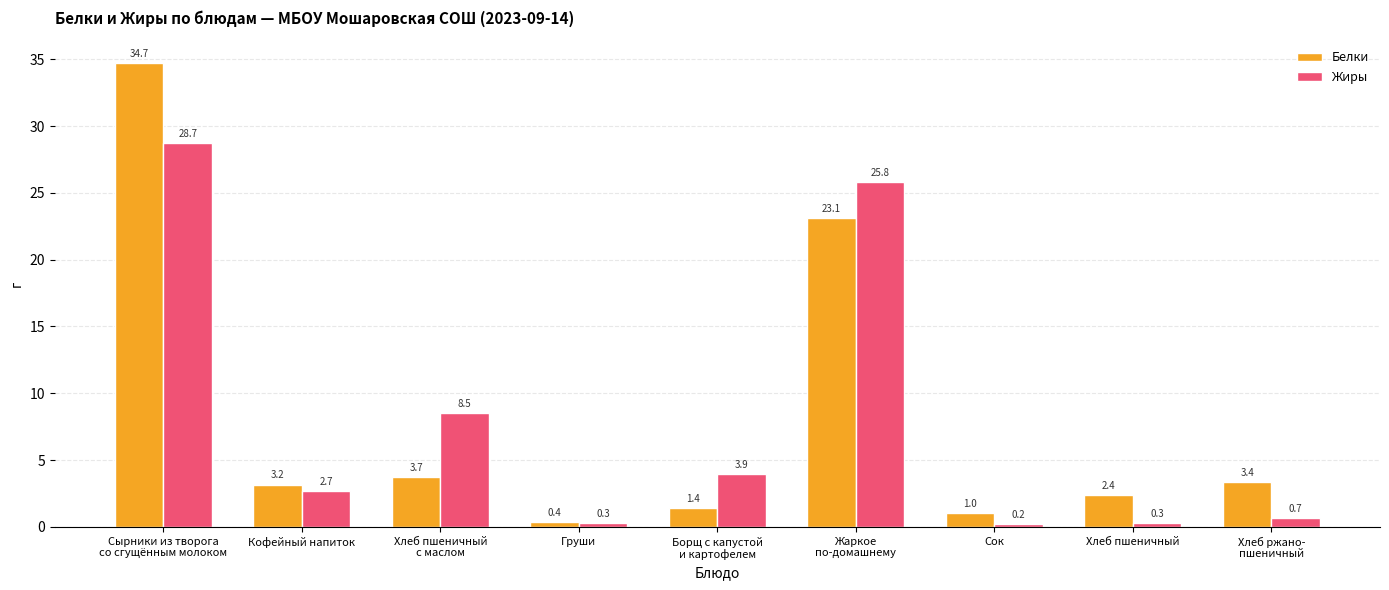

What are all the series names shown in the legend?

Белки, Жиры